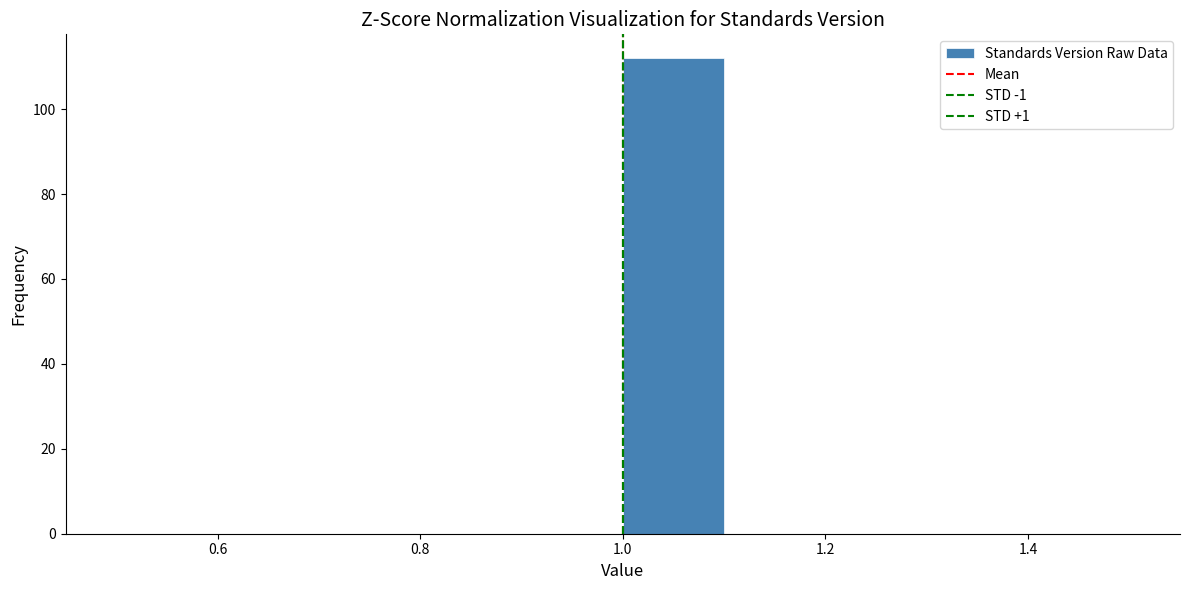

Over which range of the x-axis is the bar tallest?

1.0 to 1.1